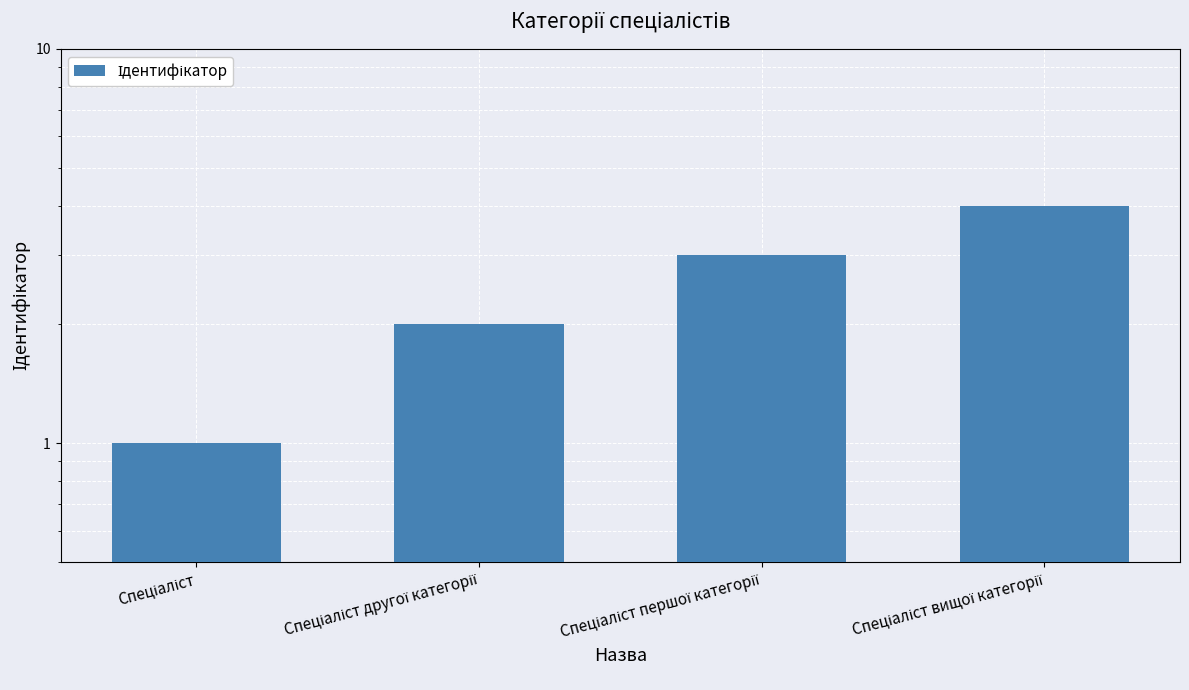

At which label does the data first exceed 3?

Спеціаліст вищої категорії